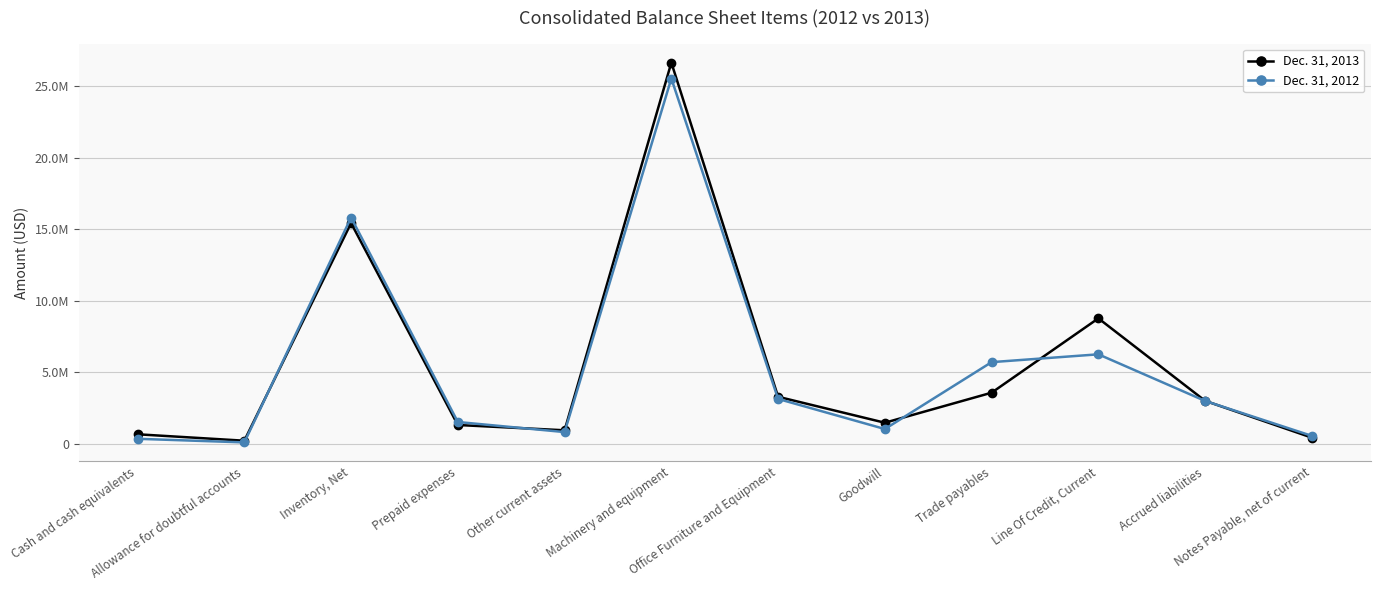

List the series in order of their peak value, lowest first.

Dec. 31, 2012, Dec. 31, 2013